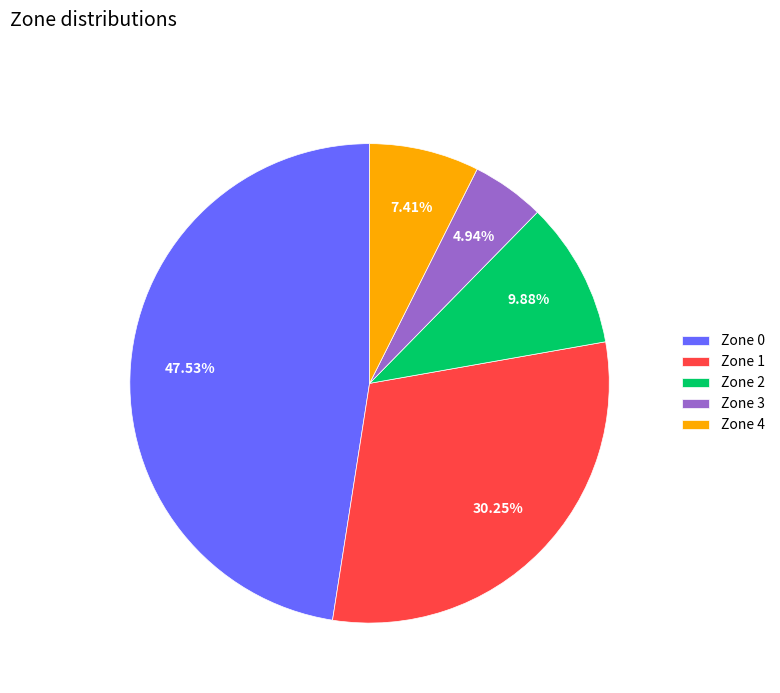

What percentage do Zone 4 and Zone 1 together represent?

37.7%